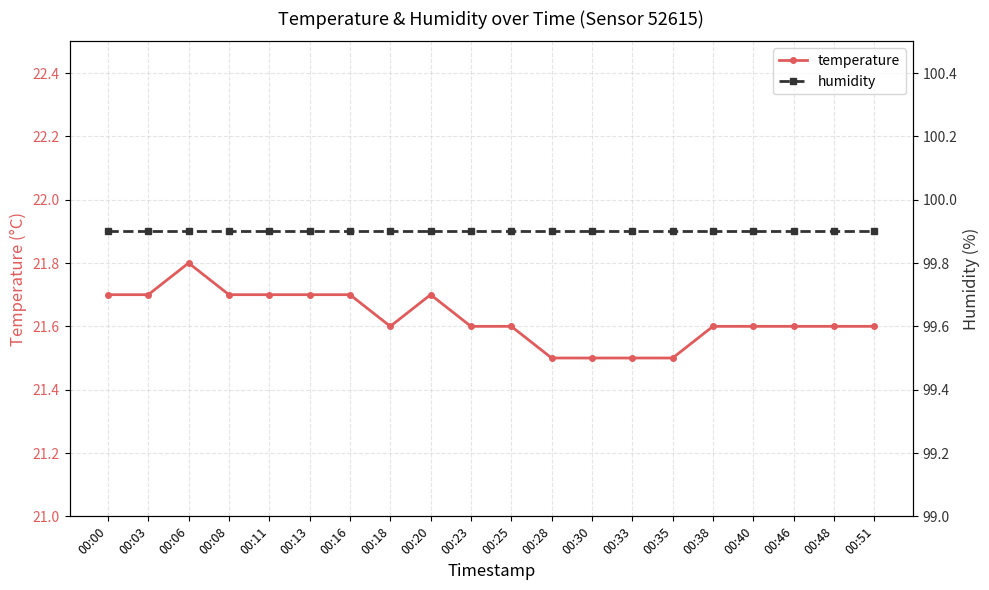

What is the highest value of the humidity series?

99.9